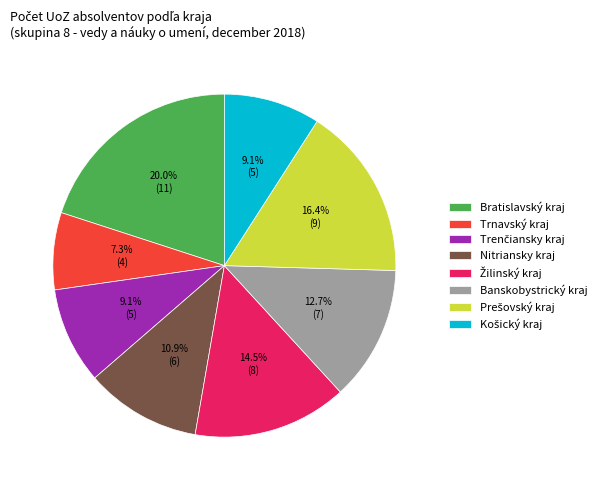

What is the smallest slice in the pie chart?

Trnavský kraj